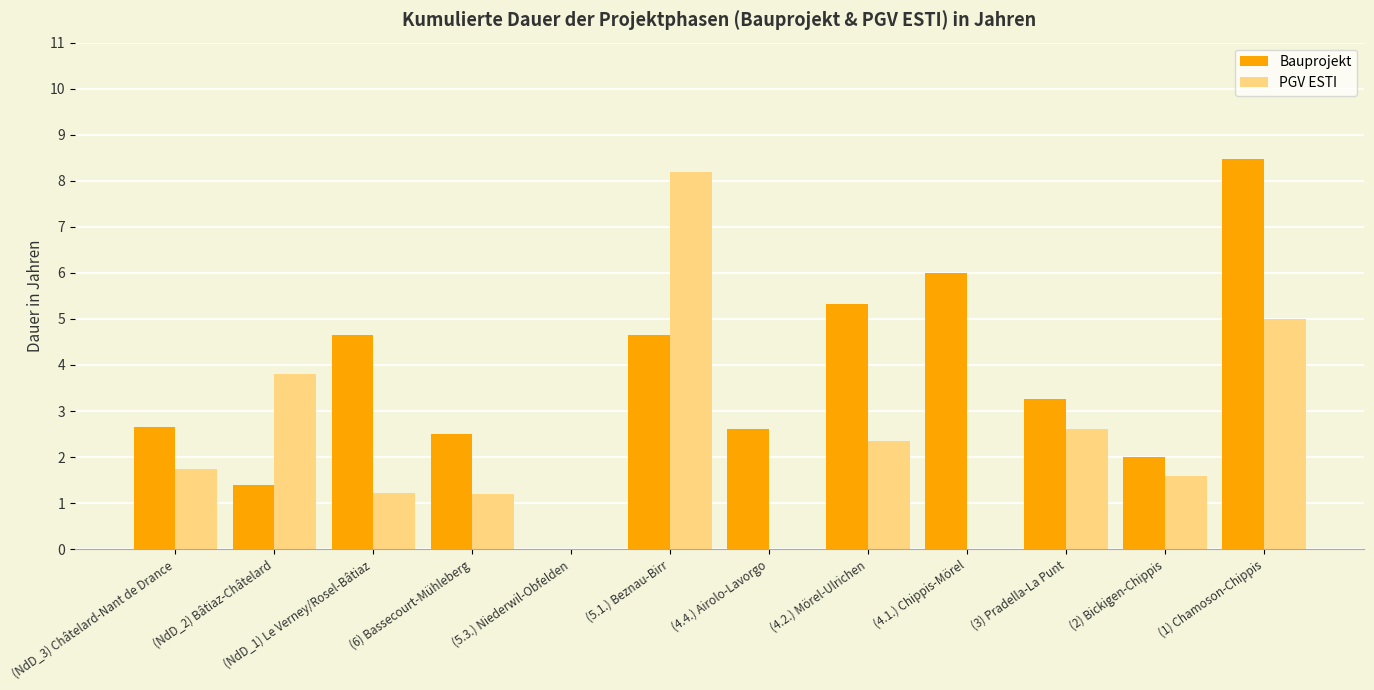

What is the total value across all series at (4.1.) Chippis-Mörel?

6.0